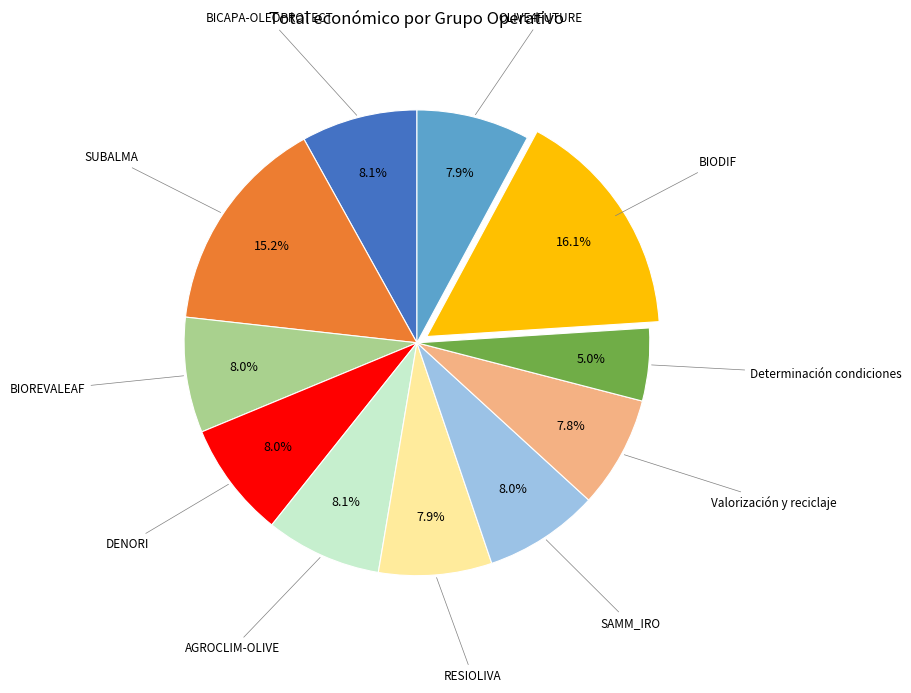

Is there a majority slice in this chart?

No